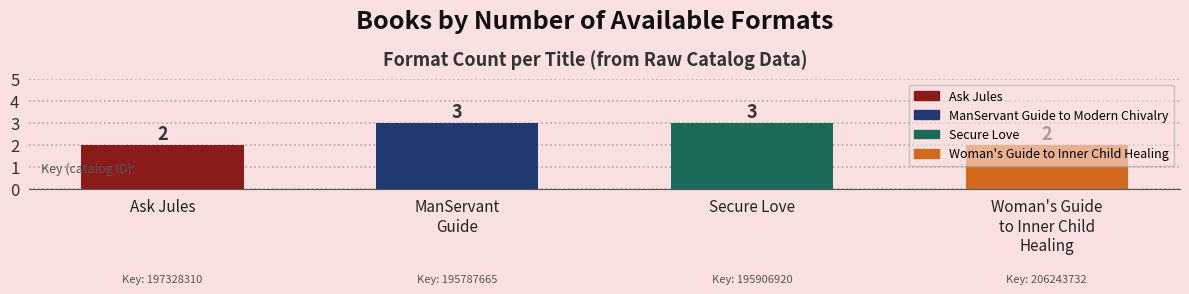

How many bars are there in total?

4